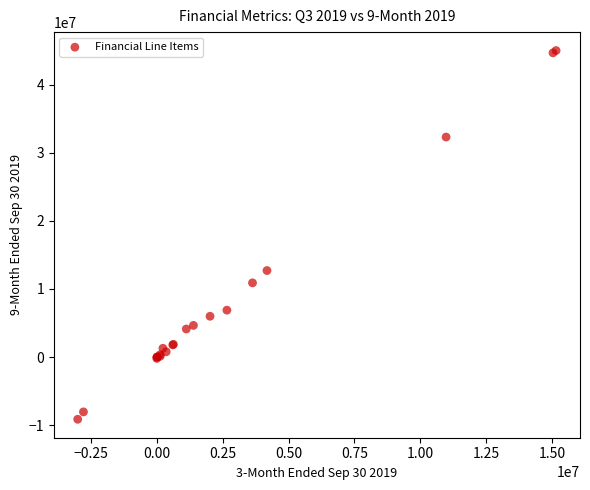

What Y value in the scatter plot is closest to 17942187?

12707850.0